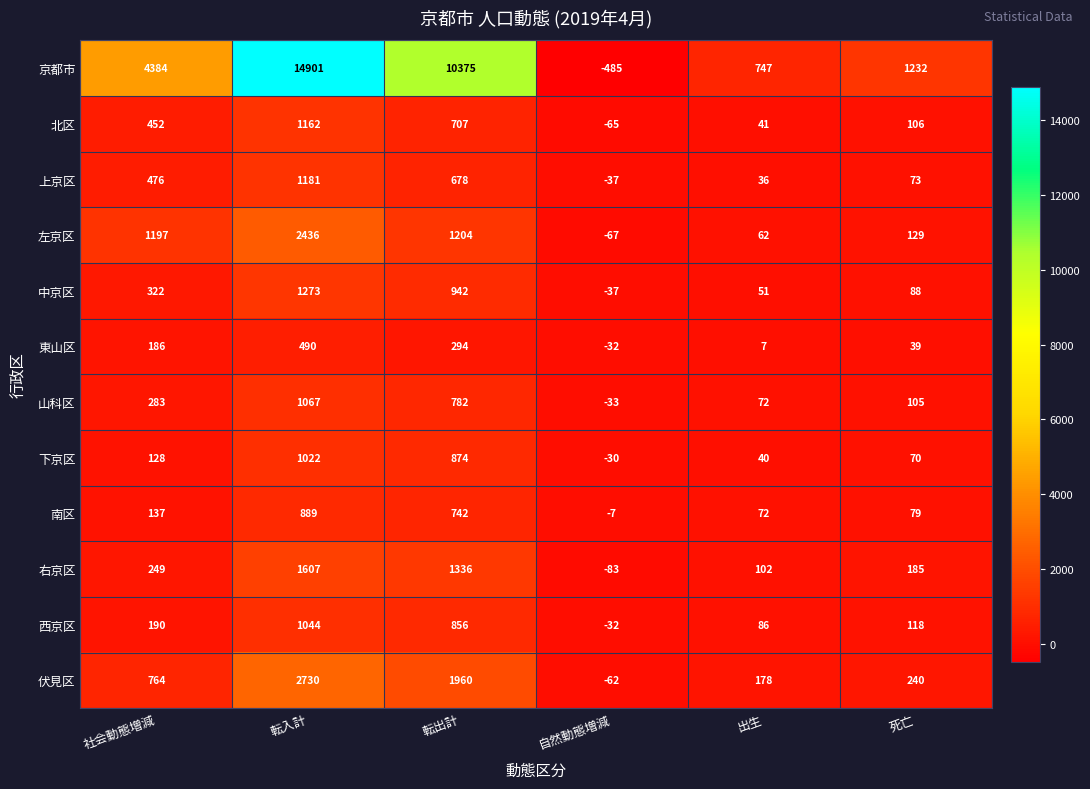

Between 転入計 and 自然動態増減, which series saw the biggest shift?

京都市